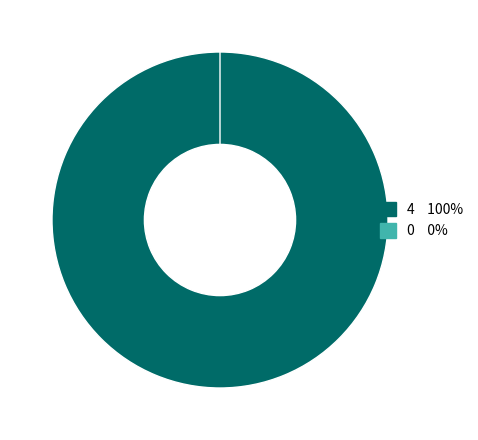

Is it true that io_index=0 is 1% of the pie?

False